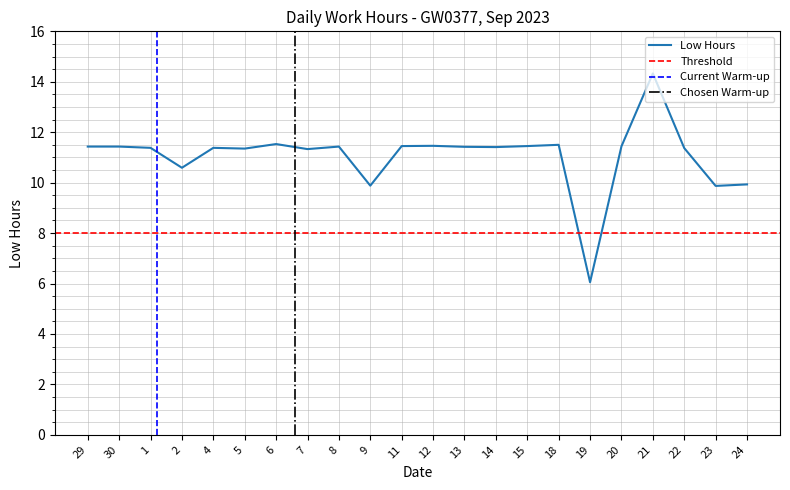

What position from the right is 24?

1